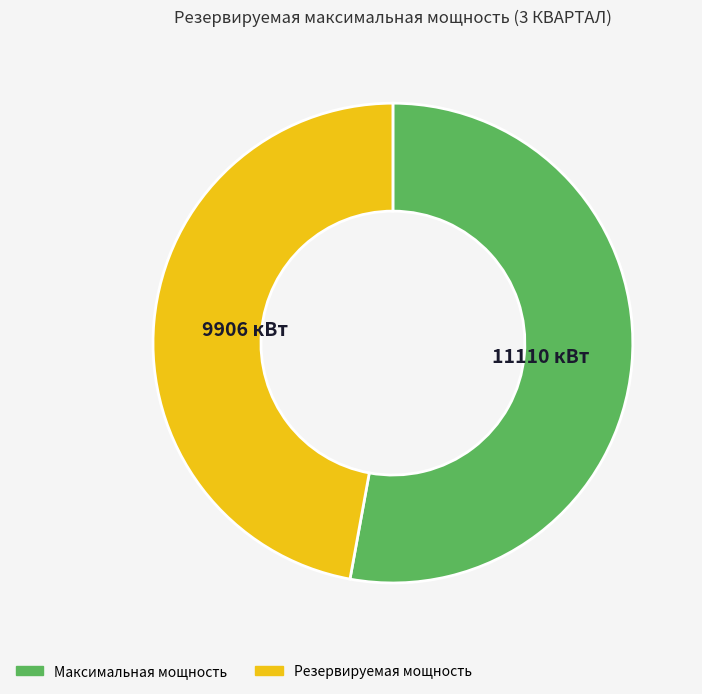

Is there any slice that represents more than half of the pie?

Yes